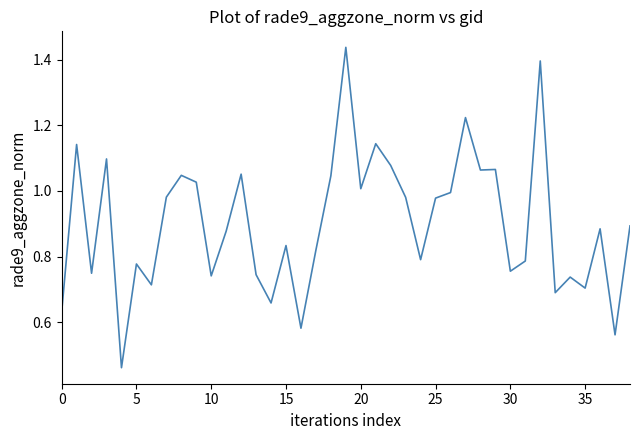

The value at 15 is 1.3. True or false?

False